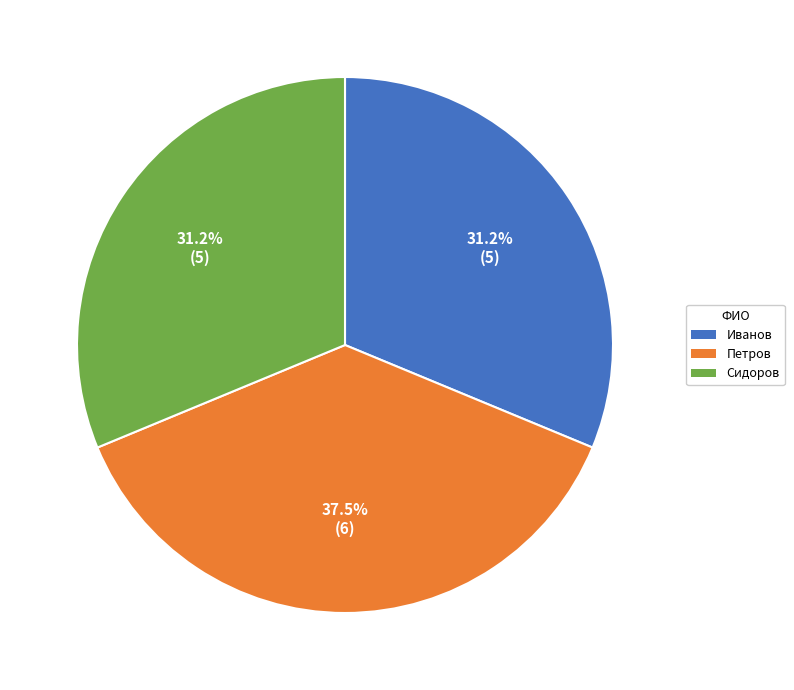

How much of the chart is everything except Петров?

62.5%